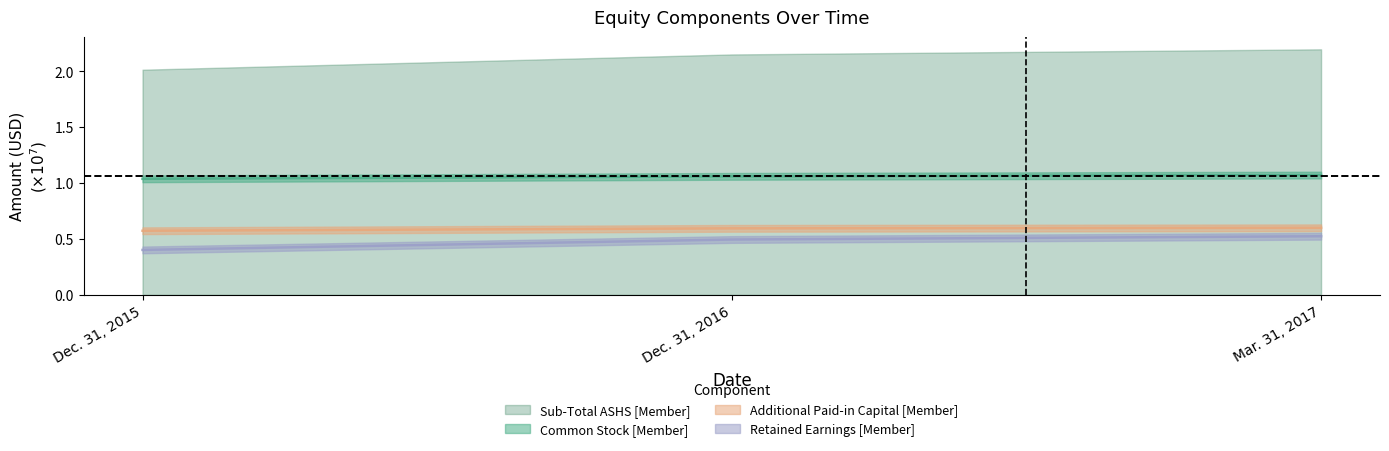

Is it true that Common Stock [Member] equals 1.1 at Mar. 31, 2017?

True